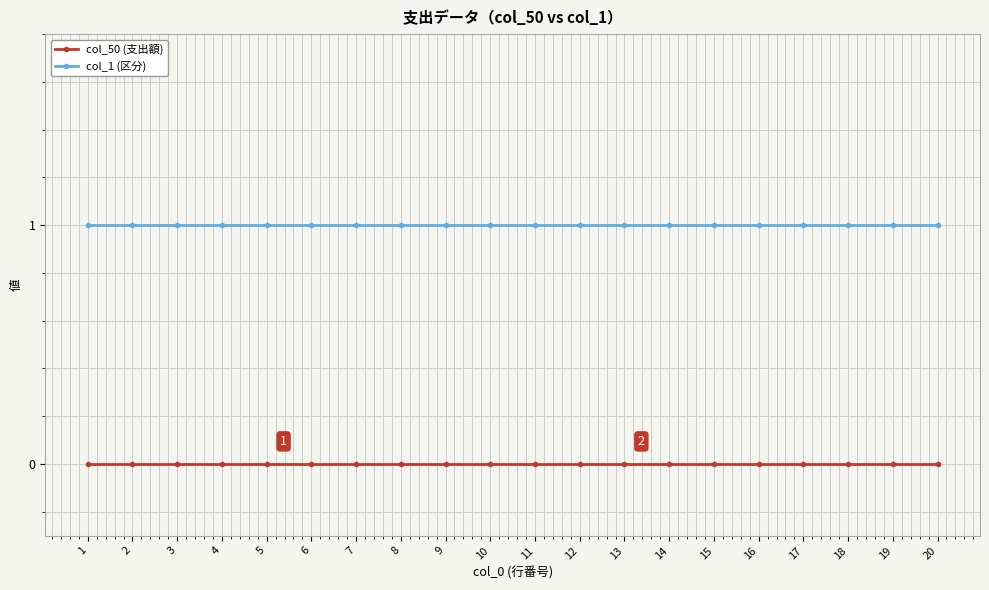

What is the difference between the highest and lowest values at 15?

1